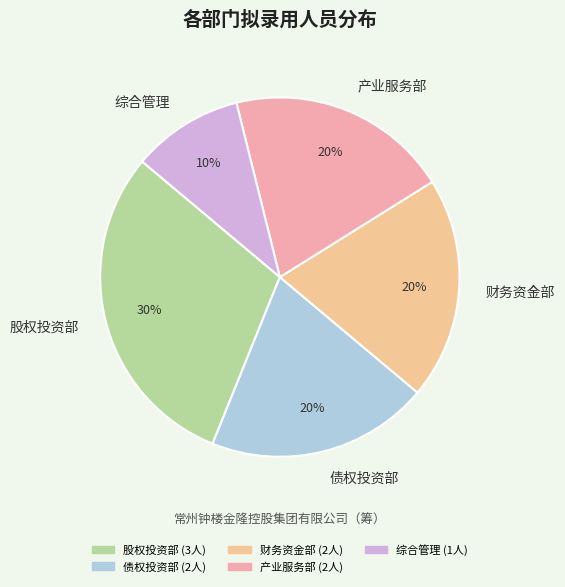

What is the ratio of the value at 股权投资部 to the value at 财务资金部?

1.5